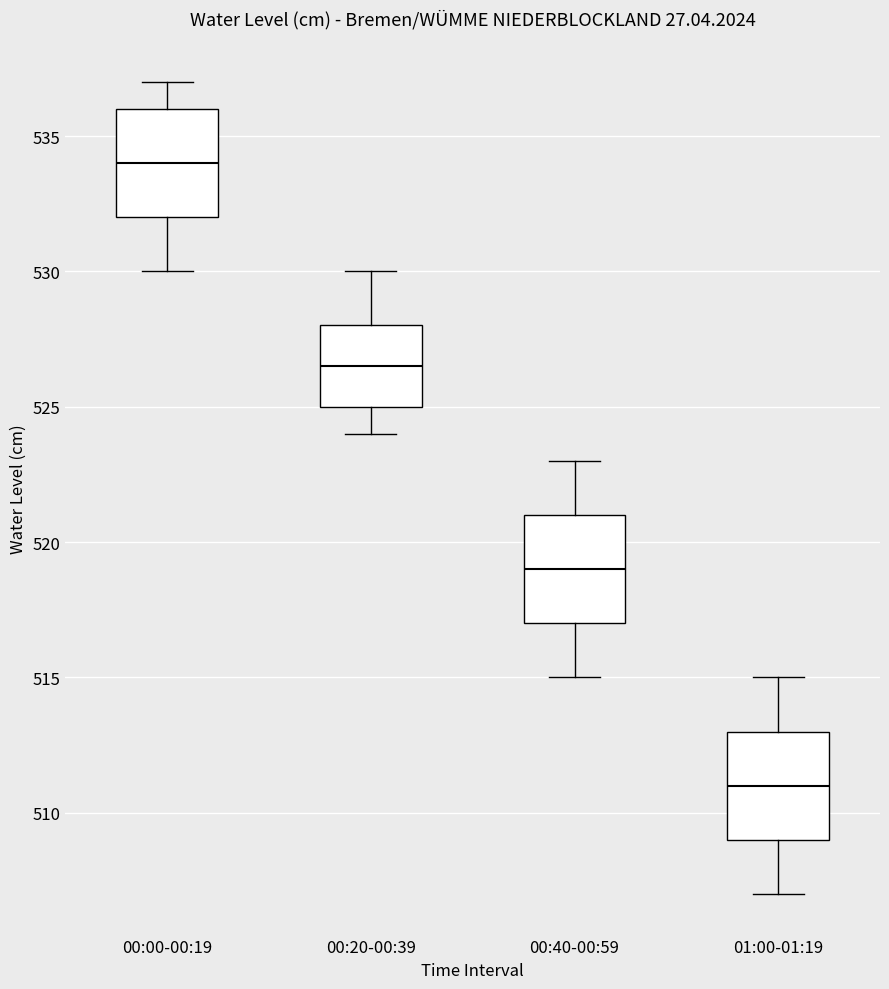

Which box has the lowest median line?

01:00-01:19